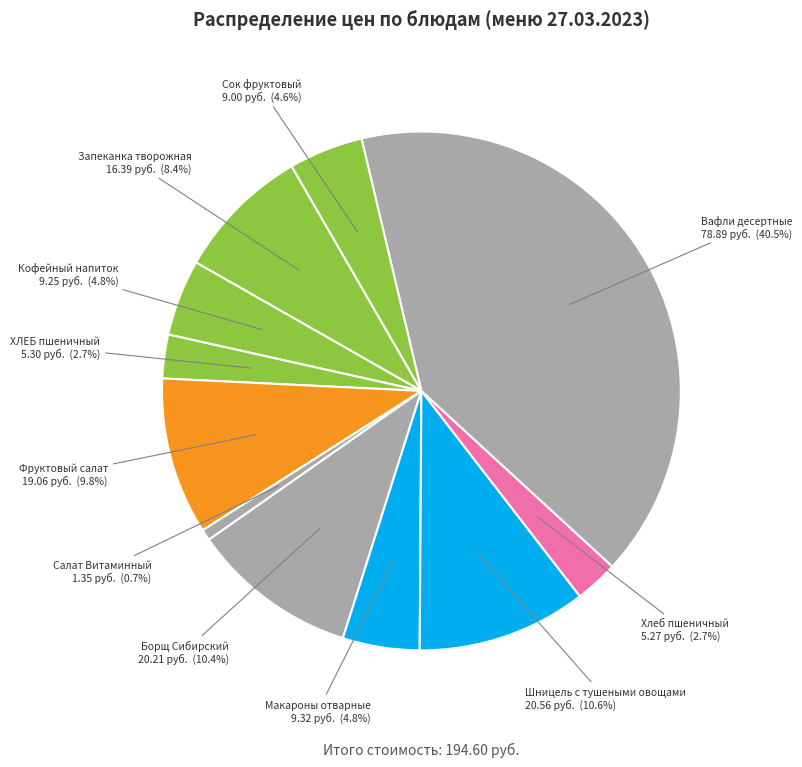

How many slices are in this pie chart?

11